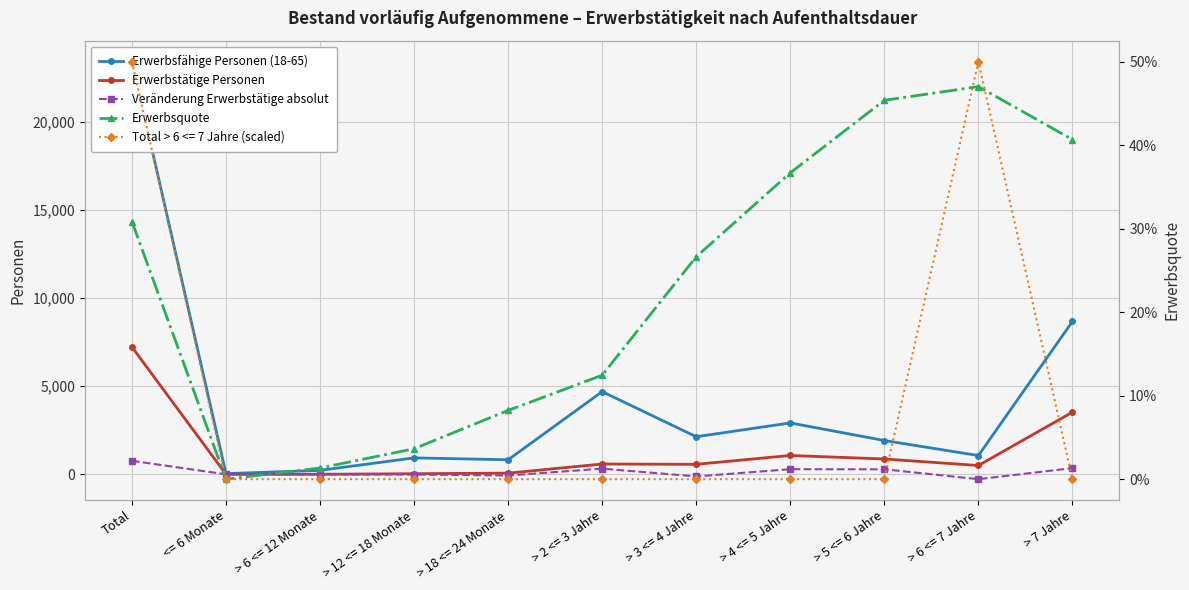

The Erwerbsquote series shows 0.3 at > 3 <= 4 Jahre. True or false?

True